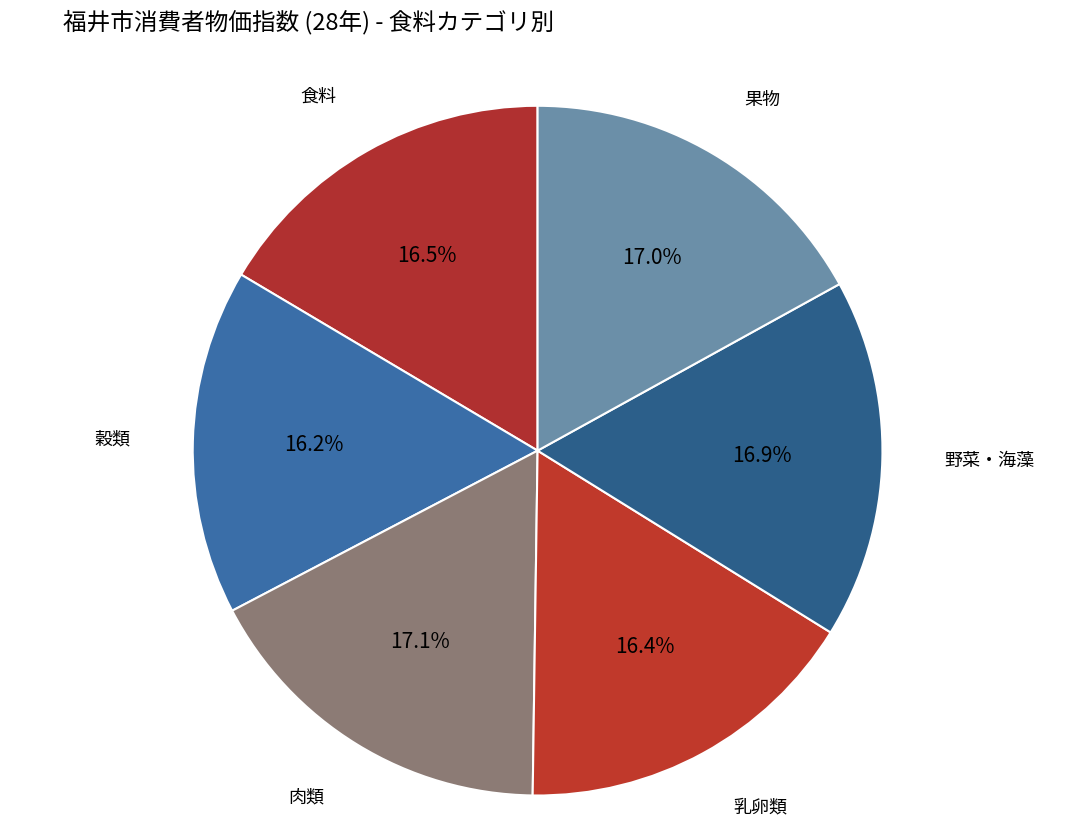

Does 穀類 represent more than half of the total?

No